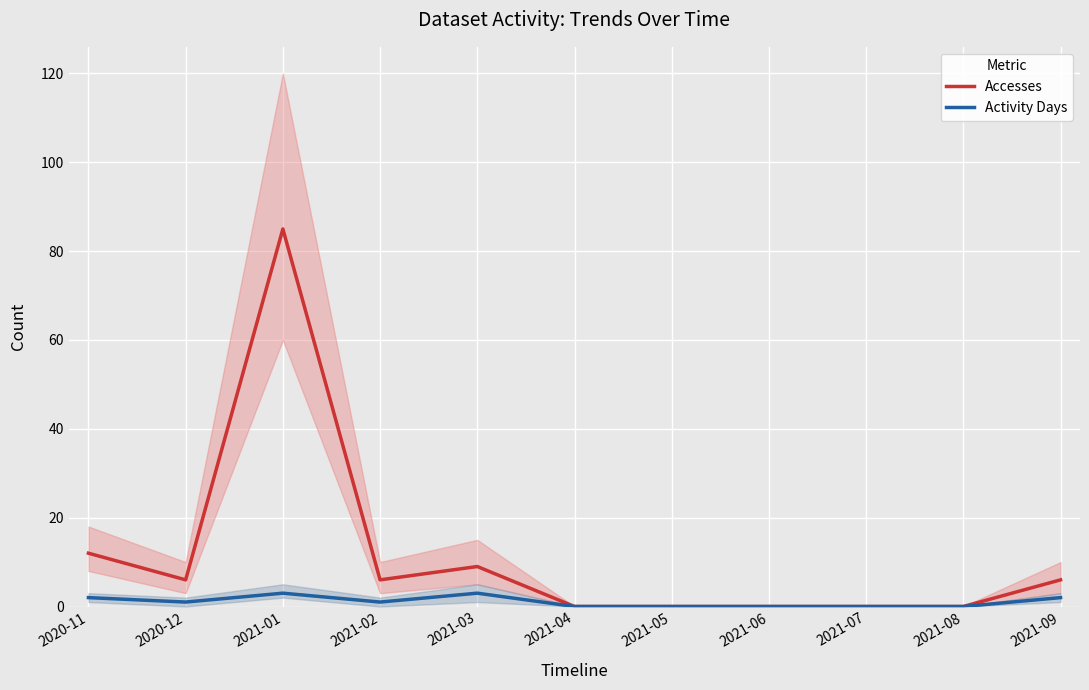

Where is the first local minimum for Accesses?

2020-12